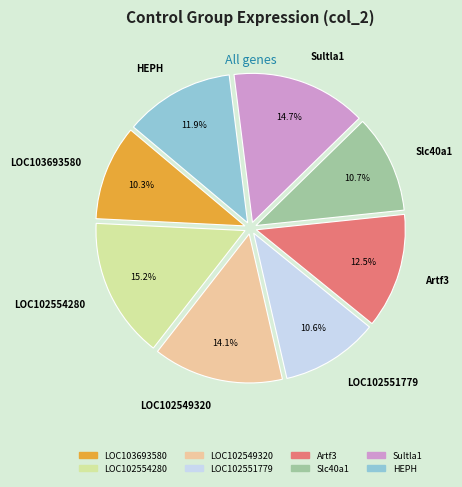

What is the ratio of the value at Artf3 to the value at LOC102549320?

0.9